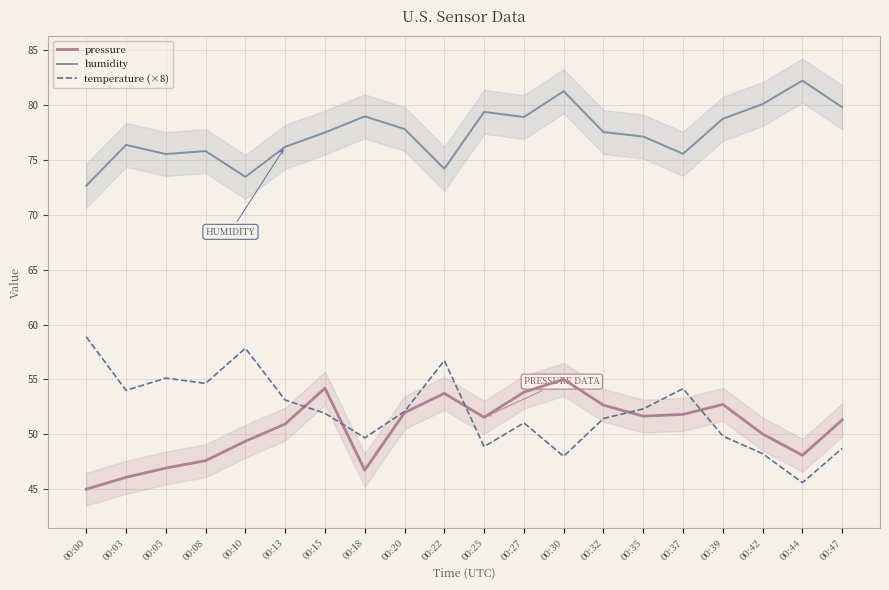

Rank the series by their maximum value, from highest to lowest.

humidity, temperature (×8), pressure